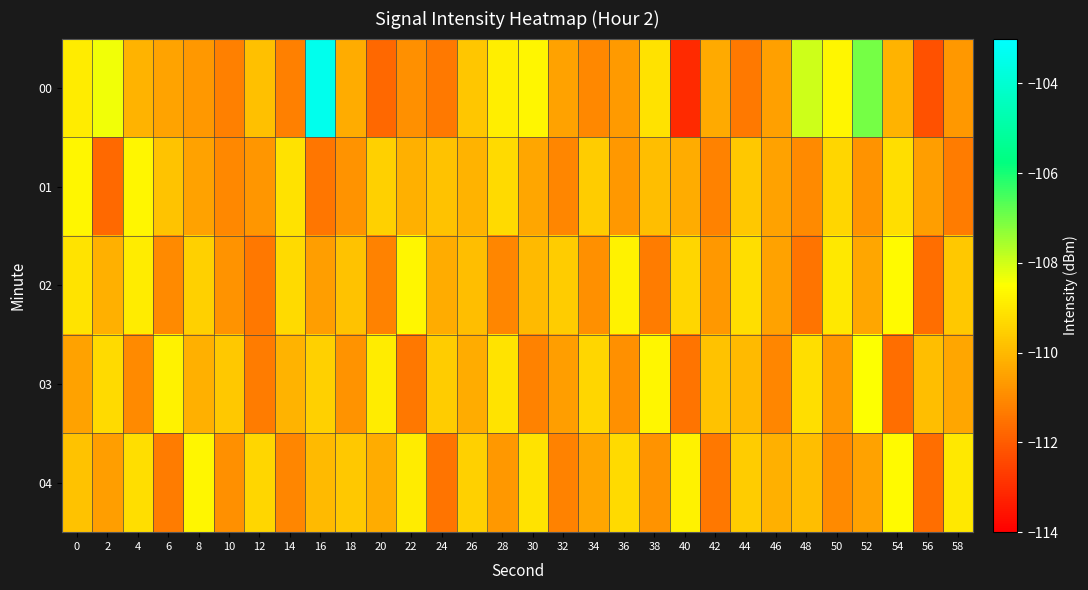

How many data points does each series have?

30